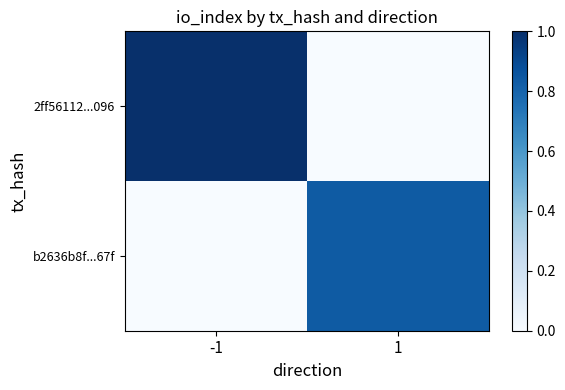

Which series has the largest total across all categories?

2ff56112...096